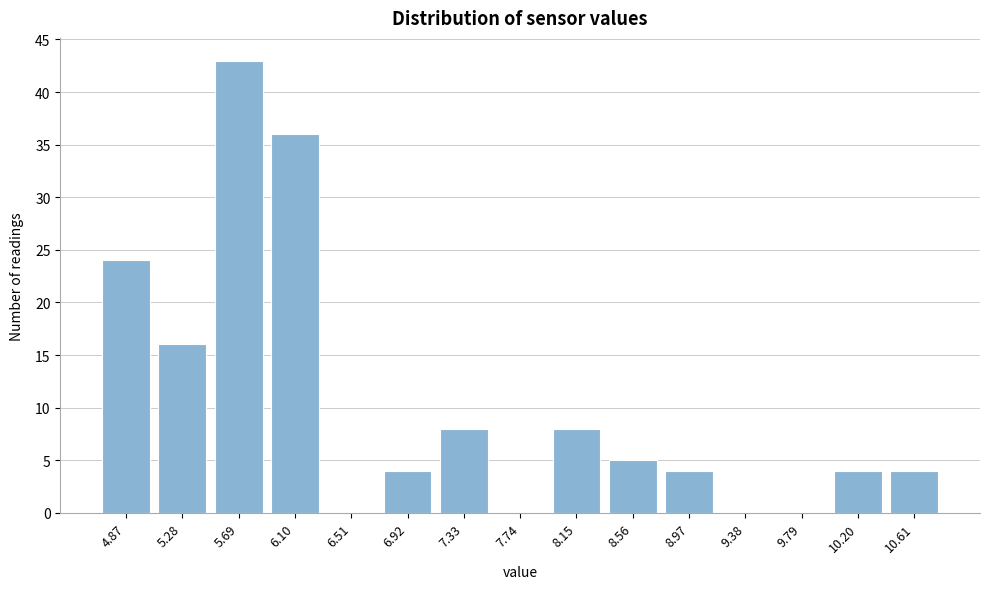

Reading left to right, what are all the values shown in this chart?

4.87=24	5.28=16	5.69=43	6.10=36	6.51=0	6.92=4	7.33=8	7.74=0	8.15=8	8.56=5	8.97=4	9.38=0	9.79=0	10.20=4	10.61=4